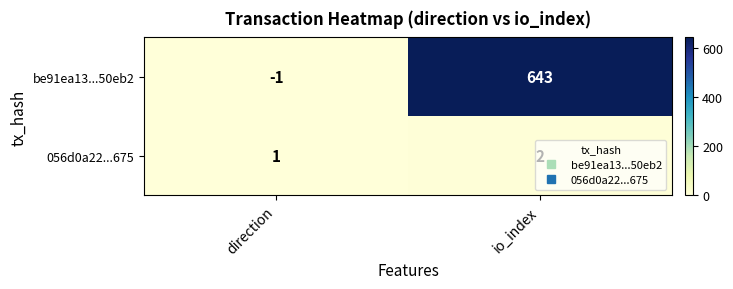

At which label is be91ea13...50eb2 closest to 321?

direction